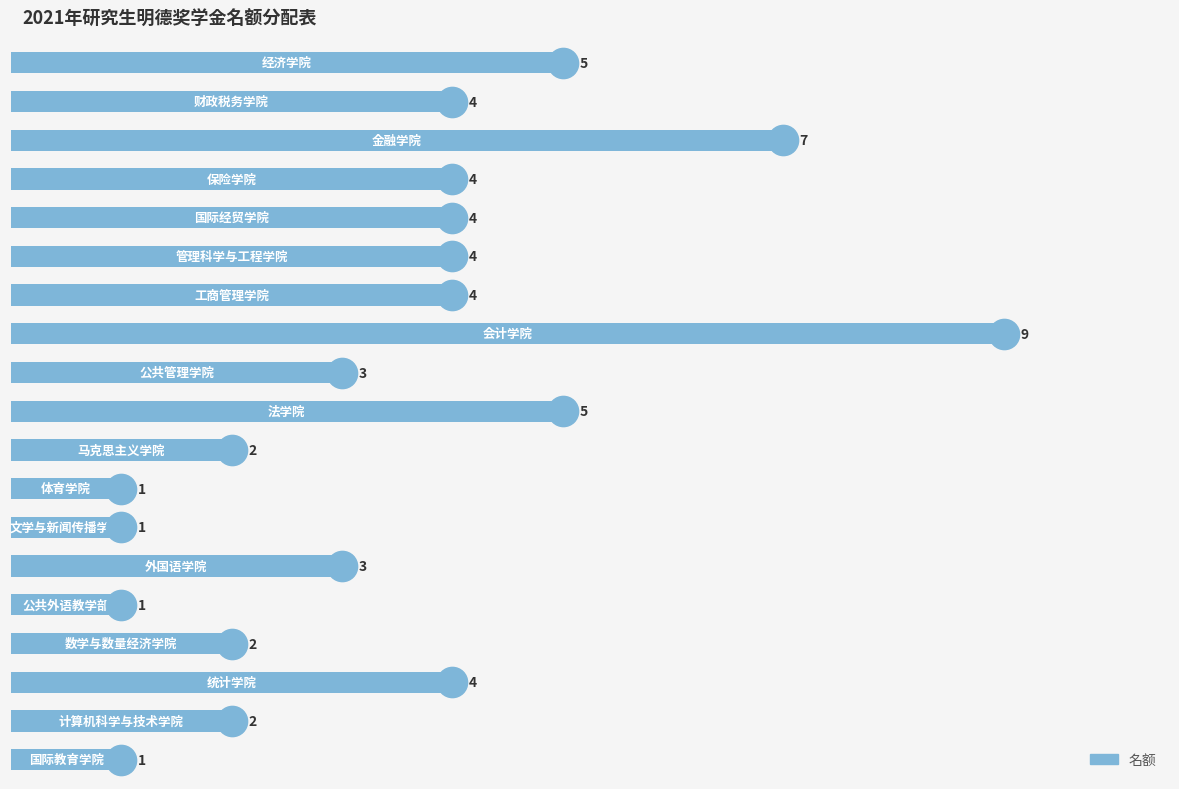

How many values are between 2 and 4?

11